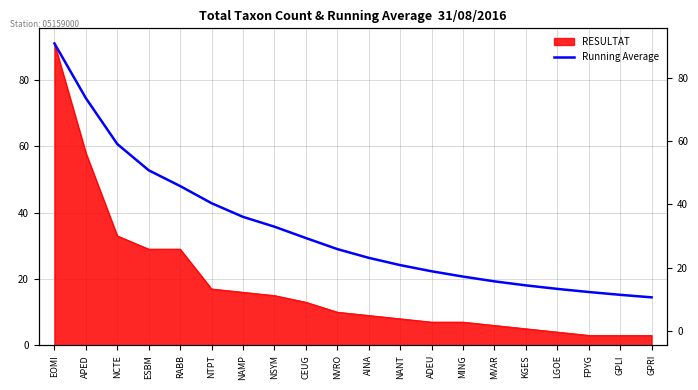

Rank the categories by value from highest to lowest.

EOMI, APED, NCTE, ESBM, RABB, NTPT, NAMP, NSYM, CEUG, NVRO, AINA, NANT, ADEU, MING, MVAR, KGES, LGOE, FPYG, GPLI, GPRI